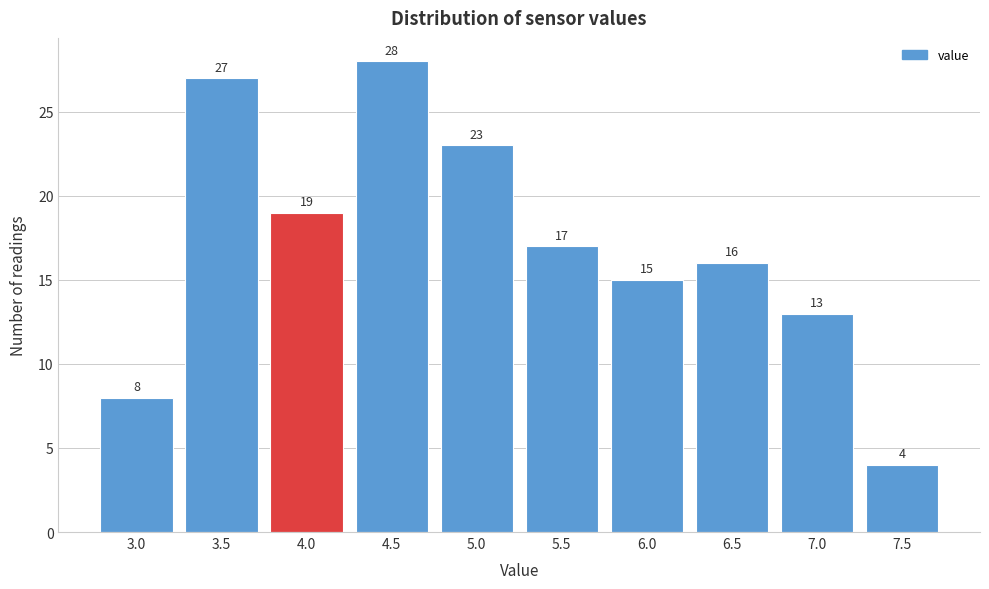

Reading right to left, list all the values displayed in this chart.

7.5=4	7.0=13	6.5=16	6.0=15	5.5=17	5.0=23	4.5=28	4.0=19	3.5=27	3.0=8